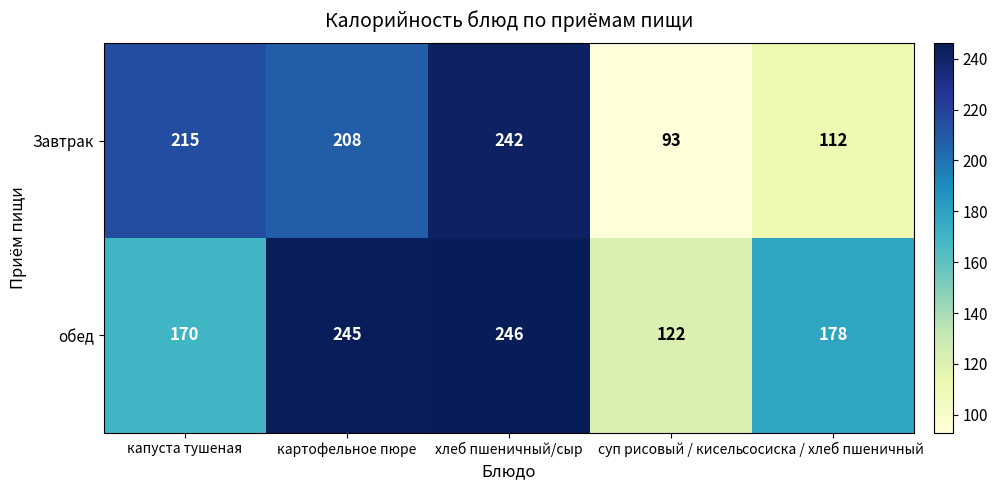

At which label does Завтрак reach its minimum?

суп рисовый / кисель